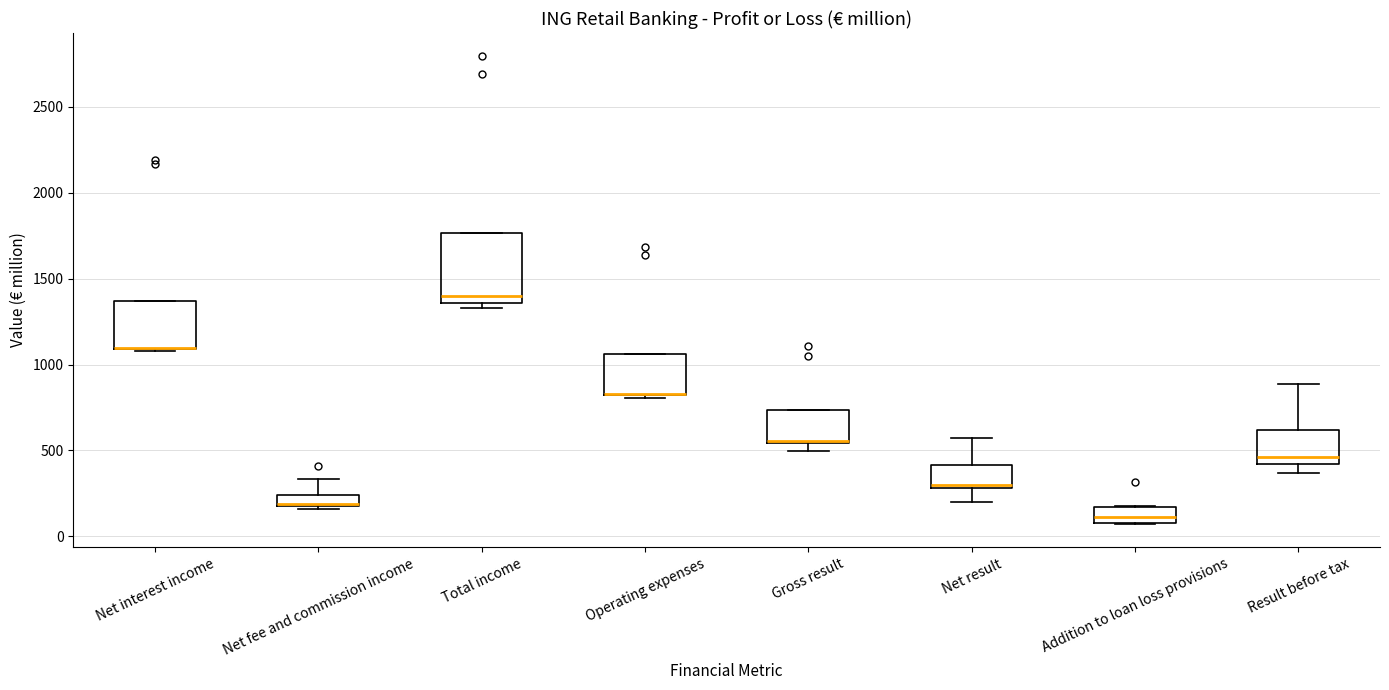

Comparing the boxes themselves (not the whiskers), which one is the tallest?

Total income